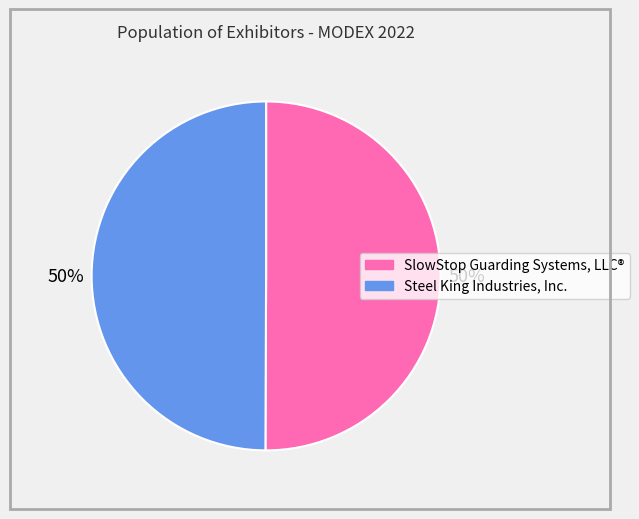

To the nearest percent, what is the average slice percentage?

50%